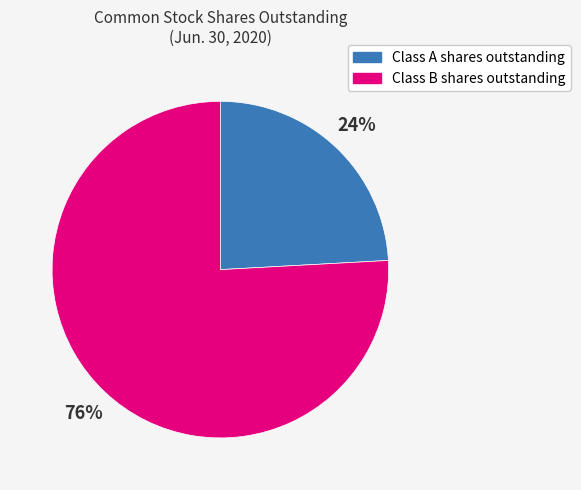

Which slice is the largest?

Class B shares outstanding